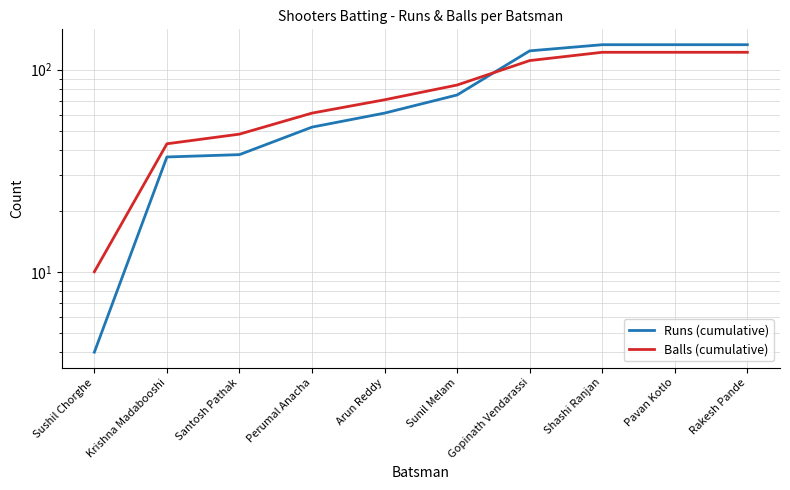

What is the spread (max minus min) of values at Pavan Kotlo?

11